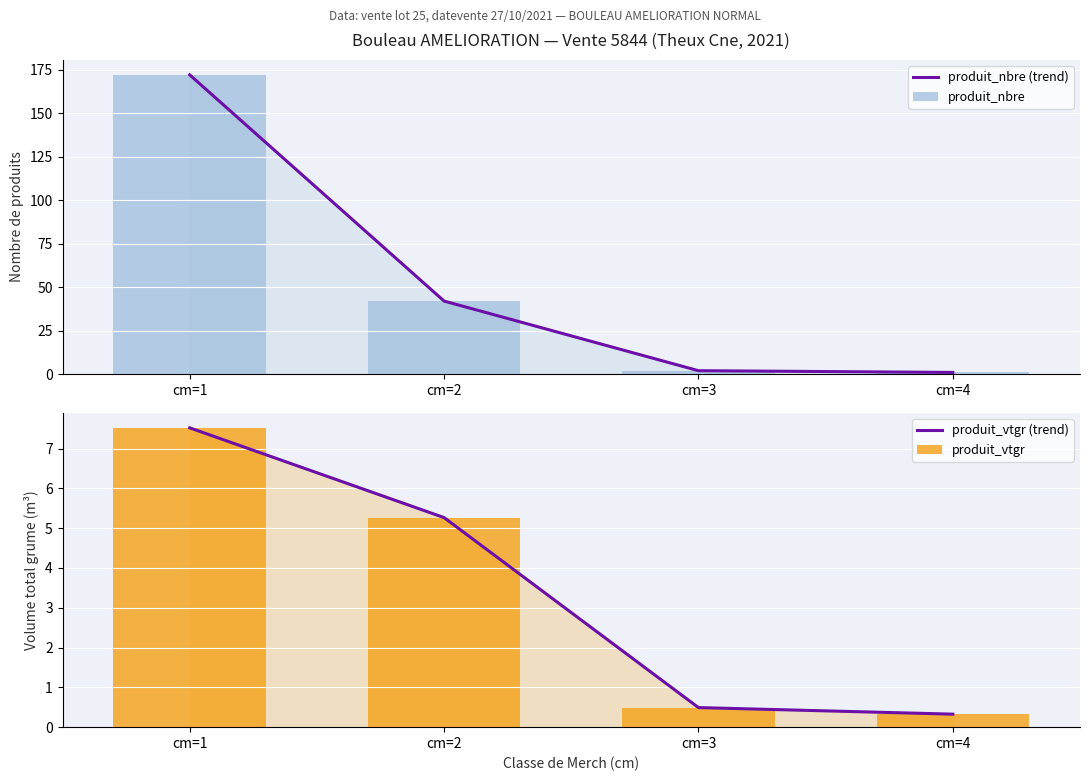

What is the difference between the maximum and minimum values in the produit_vtgr (trend) series?

7.2